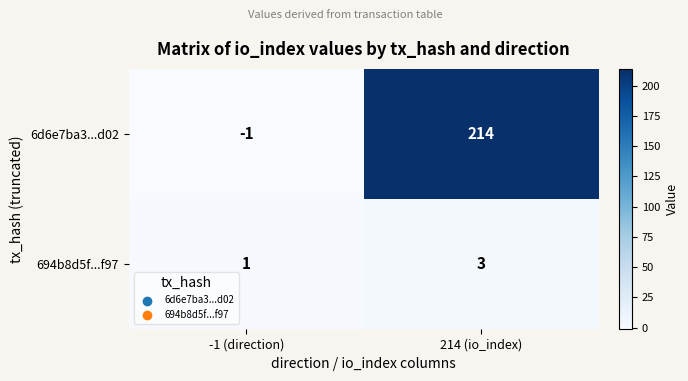

At which category is the sum across all series the highest?

214 (io_index)